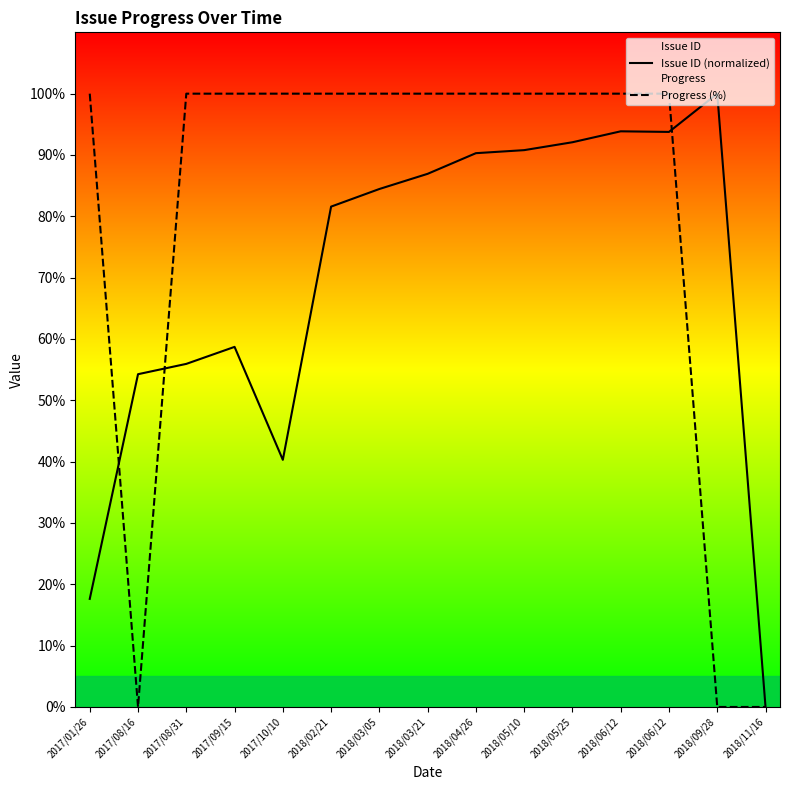

The value of Issue ID (normalized) at 2018/09/28 is 100.0. True or false?

True